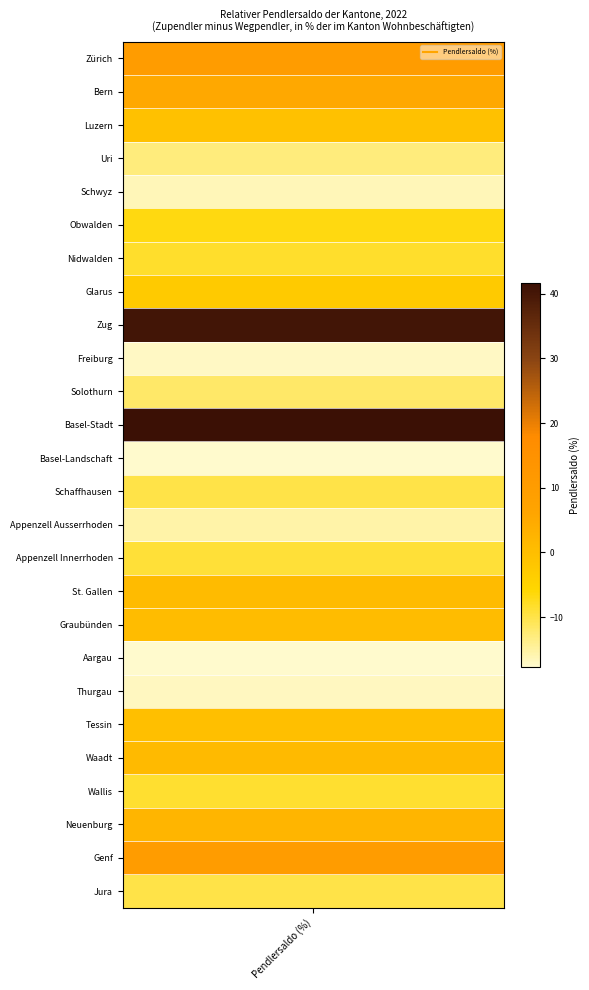

What is the greatest value displayed?

41.7